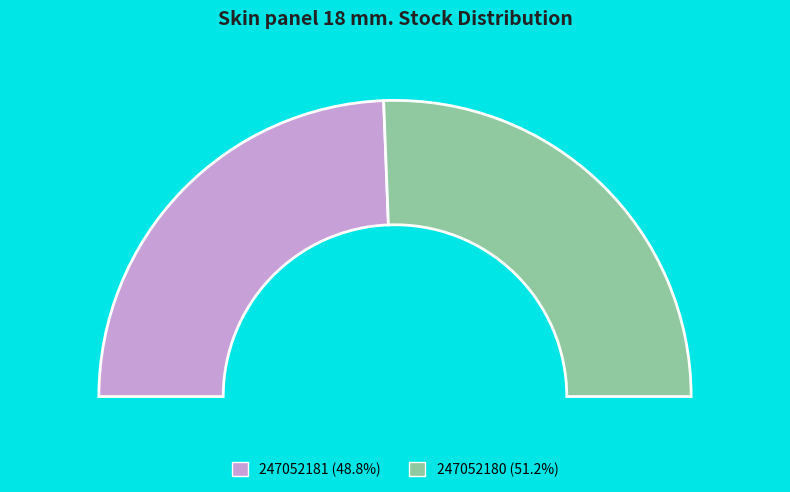

Rank the categories by value from lowest to highest.

247052181, 247052180